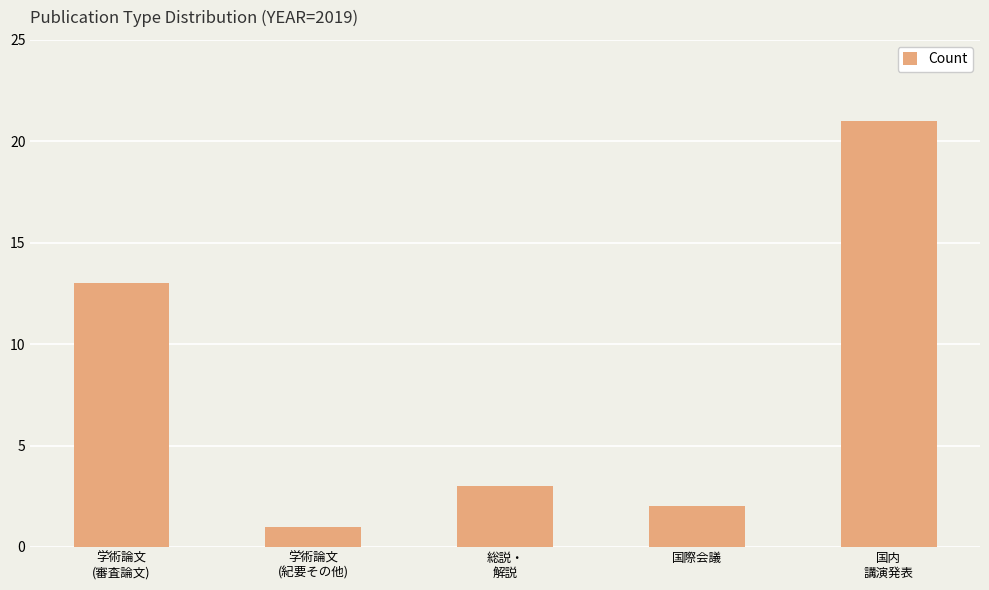

Reading left to right, what are all the values shown in this chart?

13	1	3	2	21